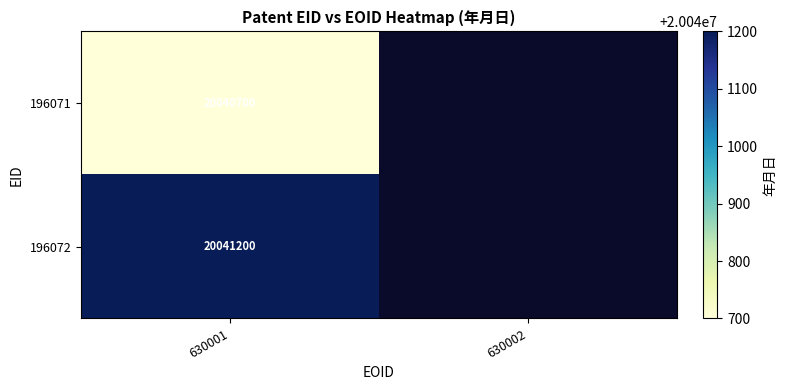

True or false: 196071 has a value of 4125689 at 630001.

False